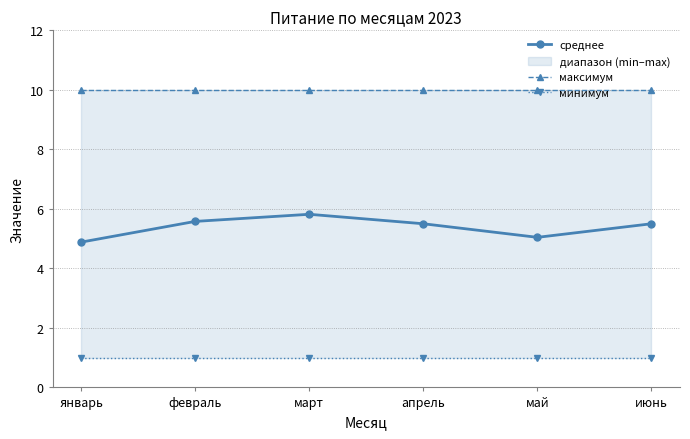

Reading left to right, list all the values displayed in this chart.

среднее: 4.9	5.6	5.8	5.5	5.0	5.5
максимум: 10.0	10.0	10.0	10.0	10.0	10.0
минимум: 1.0	1.0	1.0	1.0	1.0	1.0